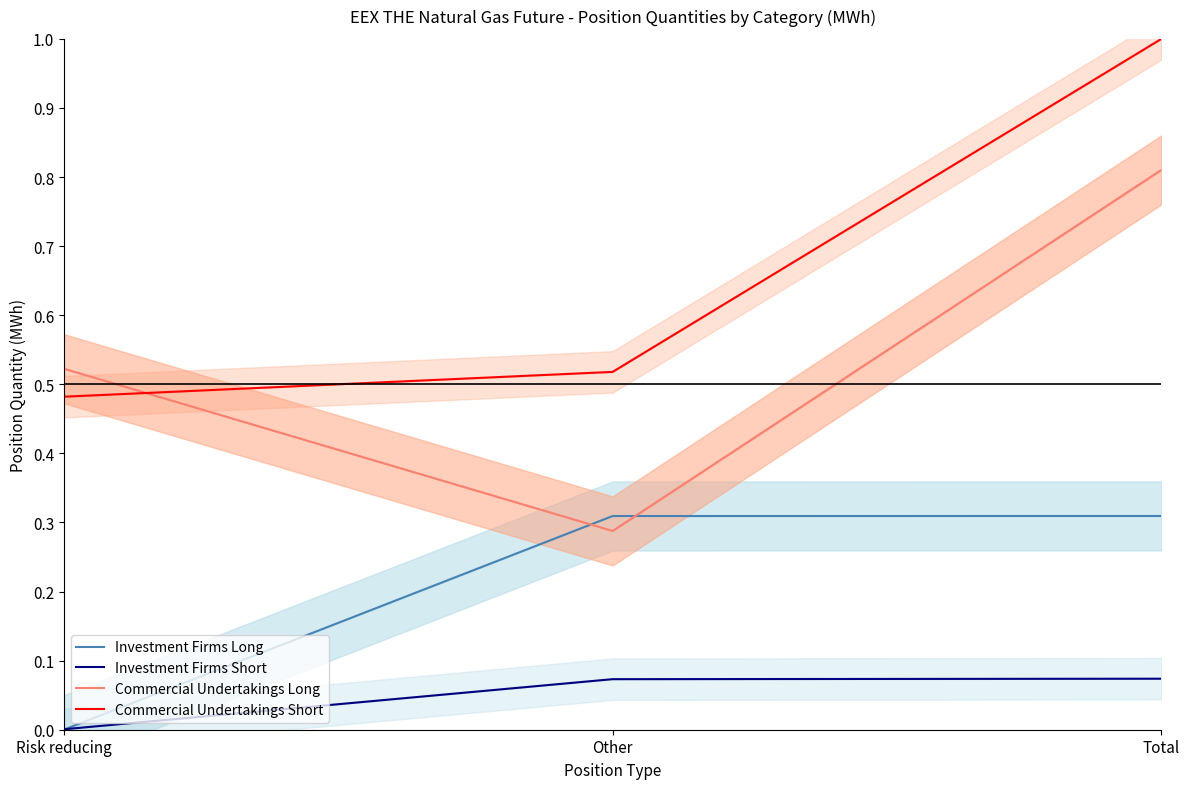

What is the label of the 3rd point from the right?

Risk reducing